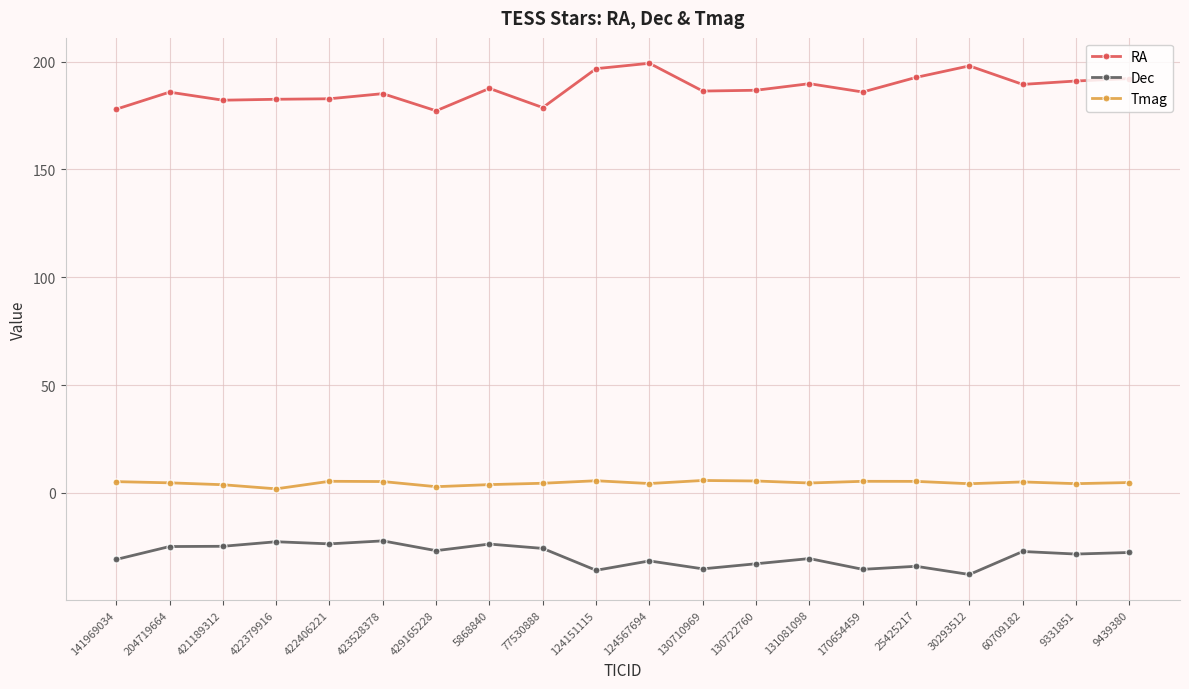

What is the spread (max minus min) of values at 141969034?

208.8